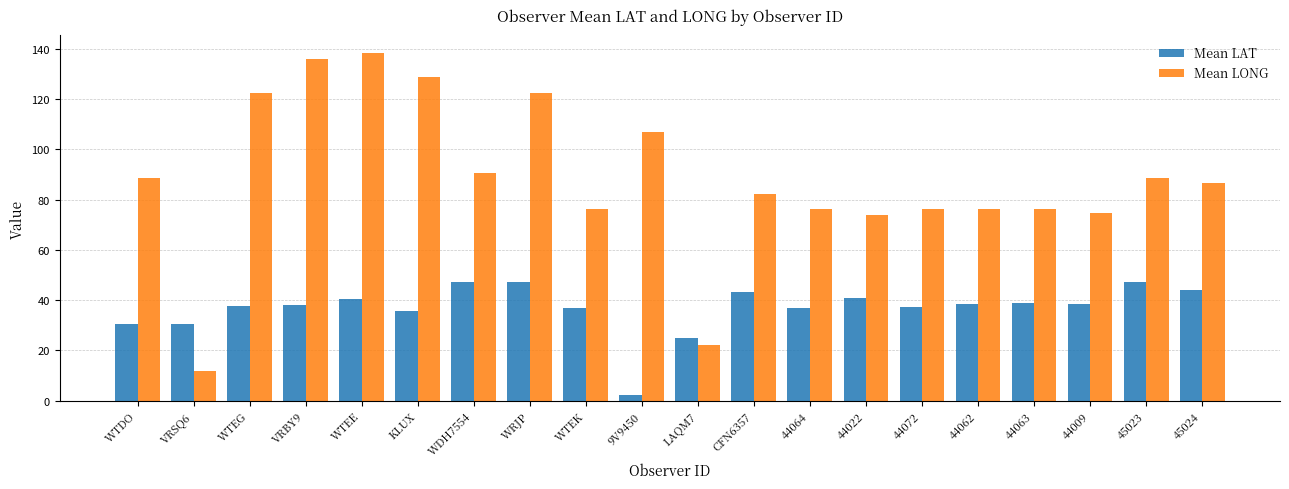

What is the total value across all series at 44072?

113.5